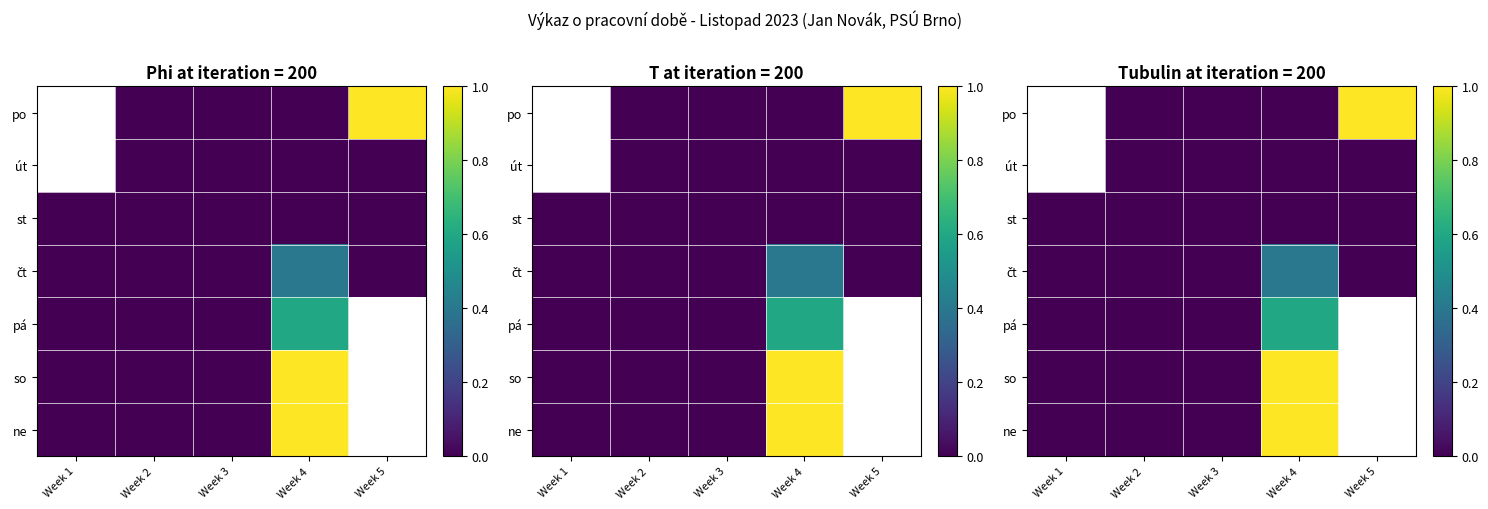

At which category is the sum across all series the highest?

Week 4